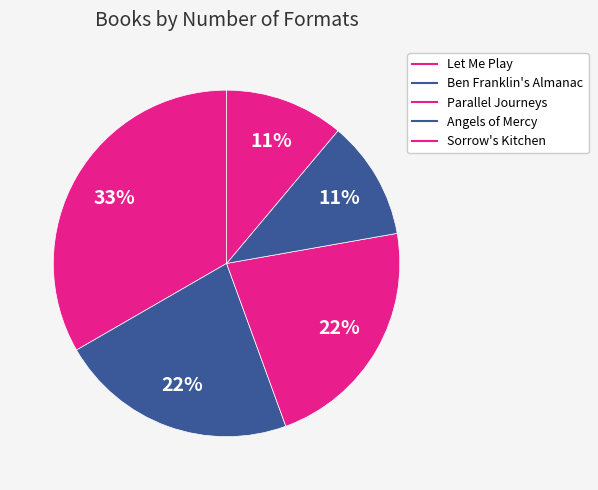

Does Ben Franklin's Almanac represent more than half of the total?

No